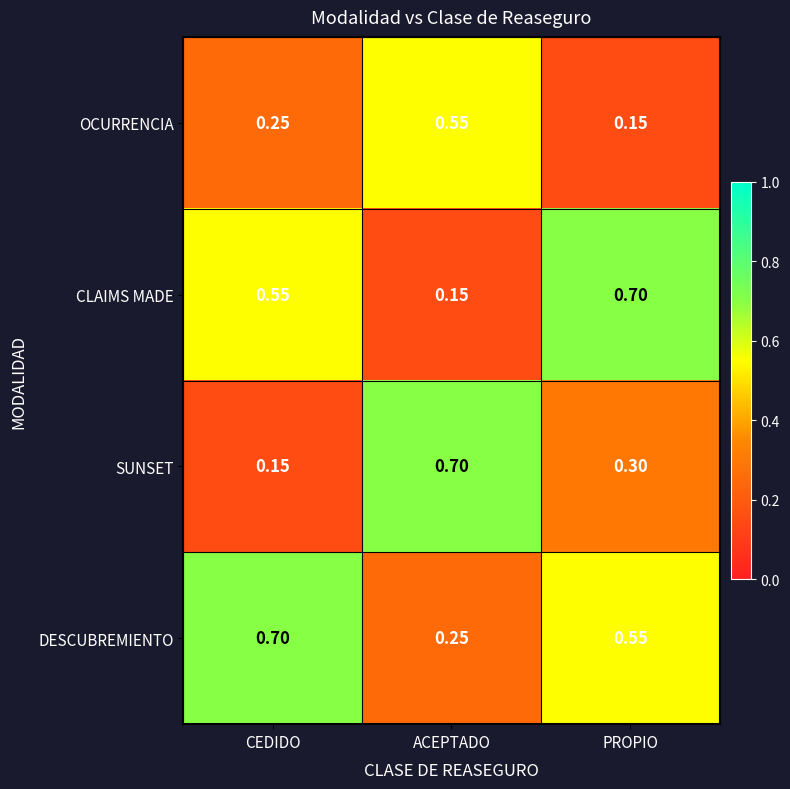

At how many categories does at least one series exceed 0?

3